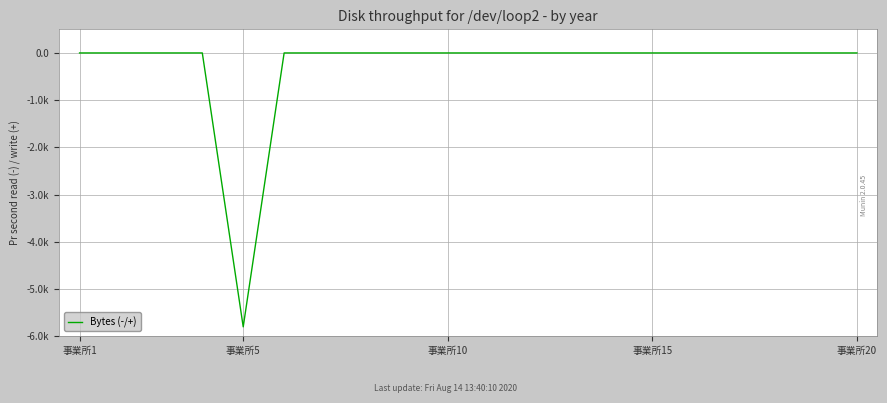

Is this an area chart (filled region under the line)?

No